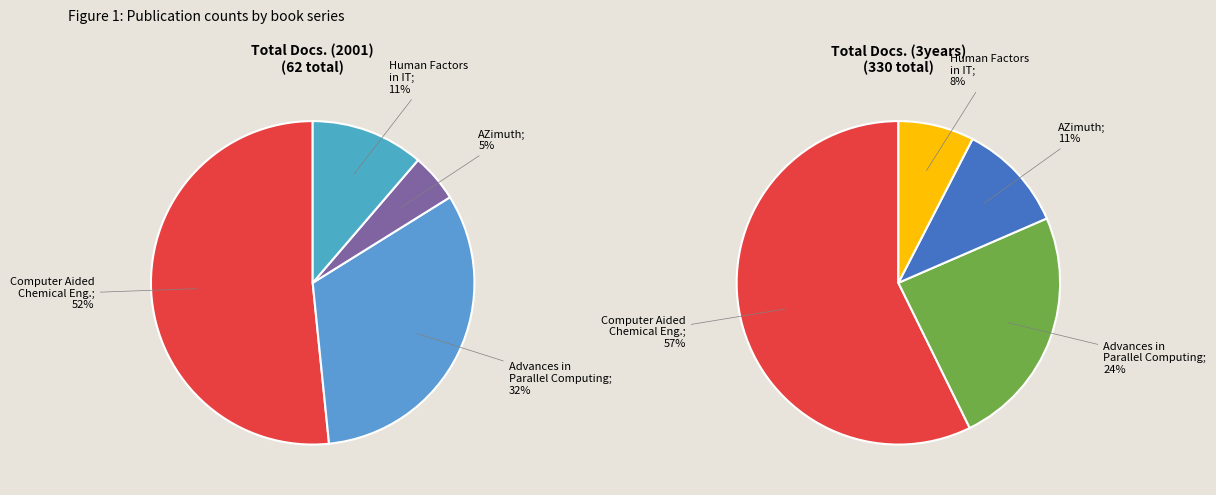

Which slice is the smallest?

AZimuth